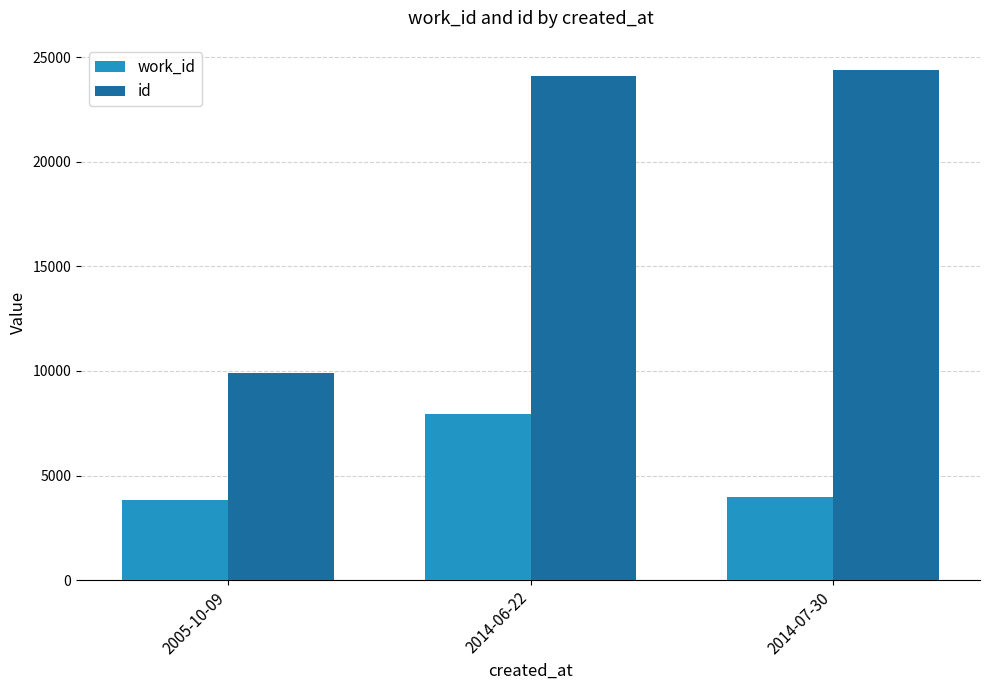

List the series in order of their peak value, highest first.

id, work_id